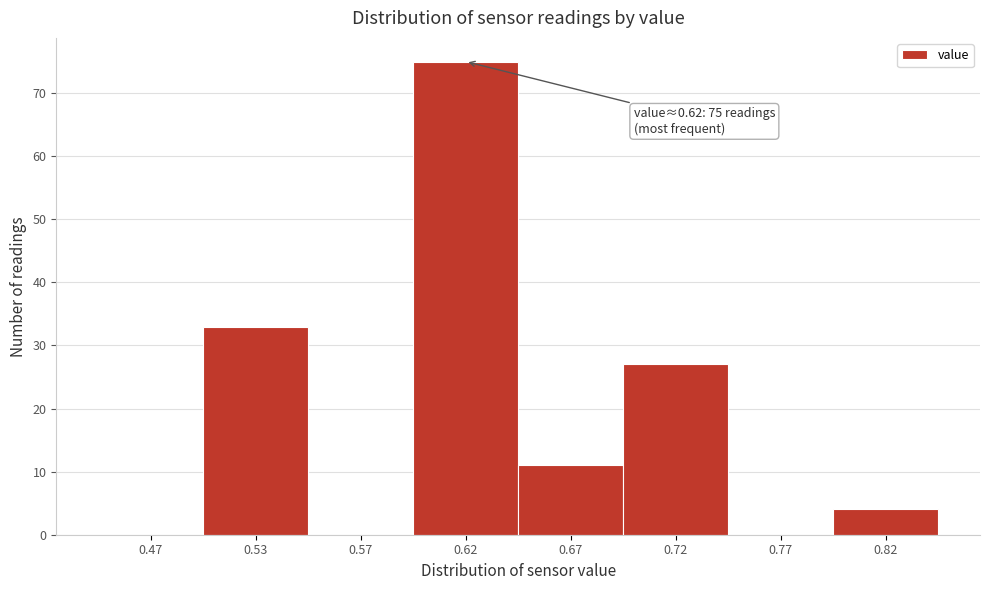

Reading right to left, extract all data points from this chart.

0.82=4	0.77=0	0.72=27	0.67=11	0.62=75	0.57=0	0.53=33	0.47=0